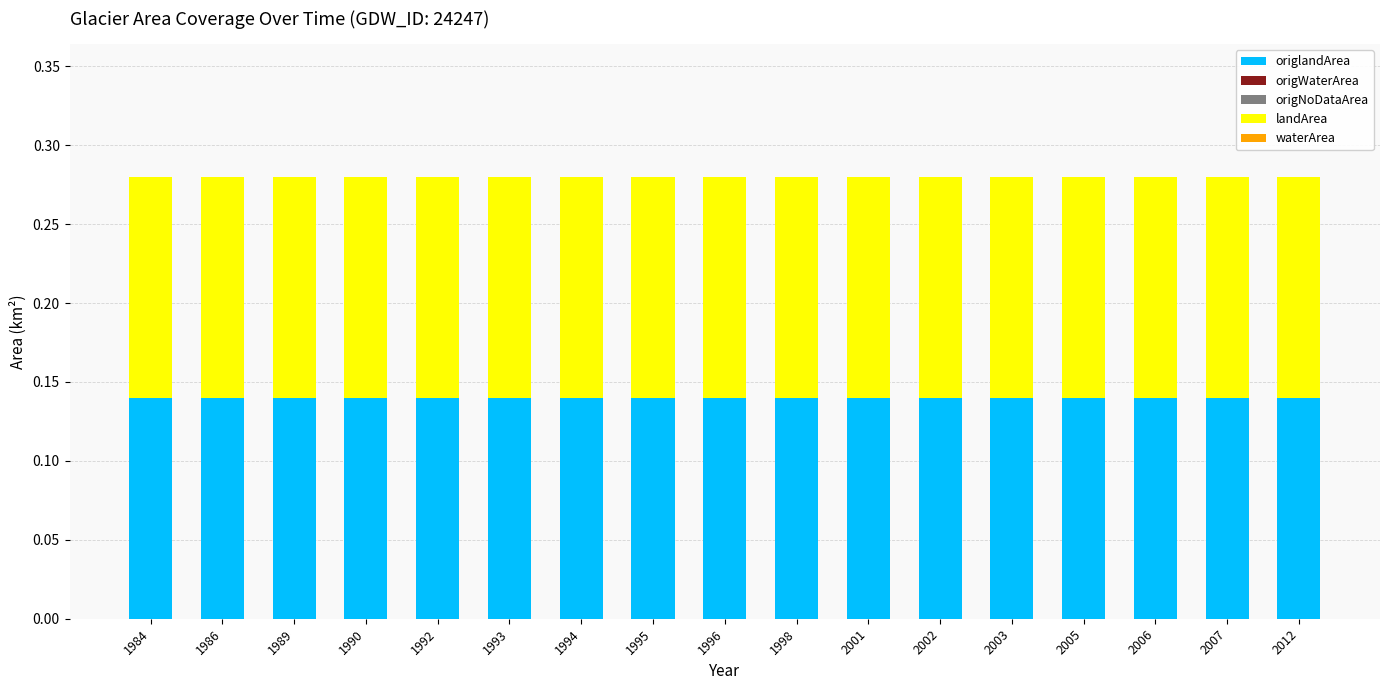

How many bars are there in total?

85